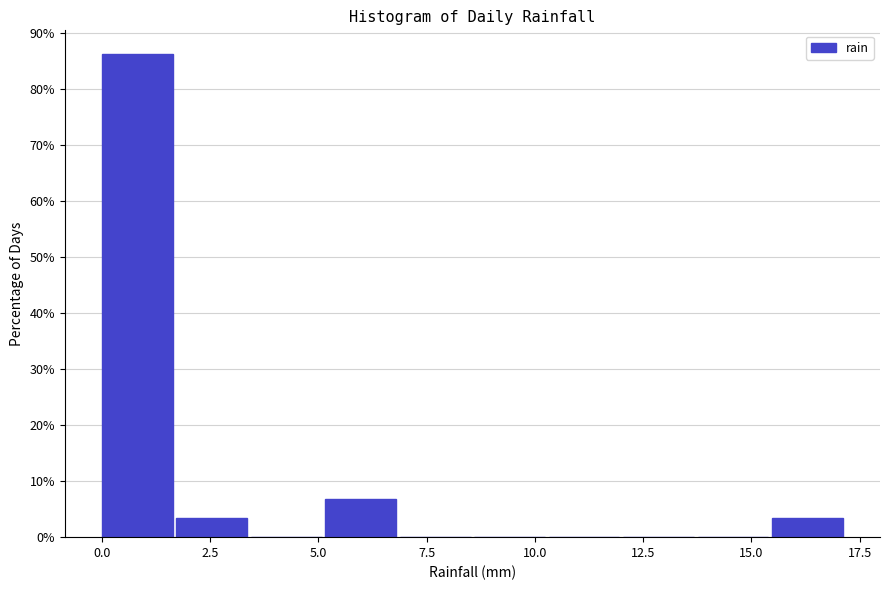

Read against the x-axis, roughly where is the centre of the tallest bar?

1.0